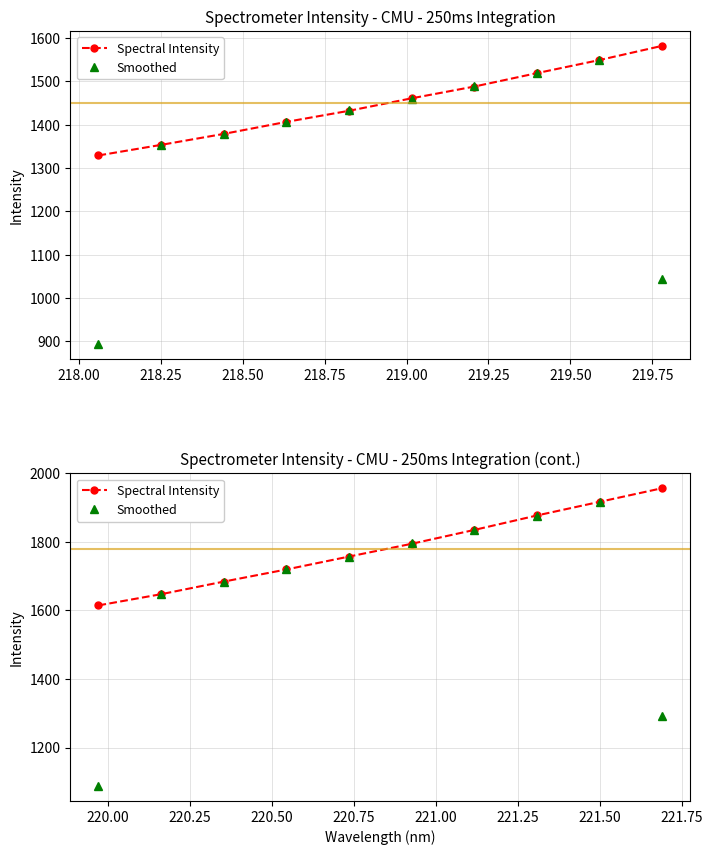

How many intersections are there between Spectral Intensity and Smoothed?

8